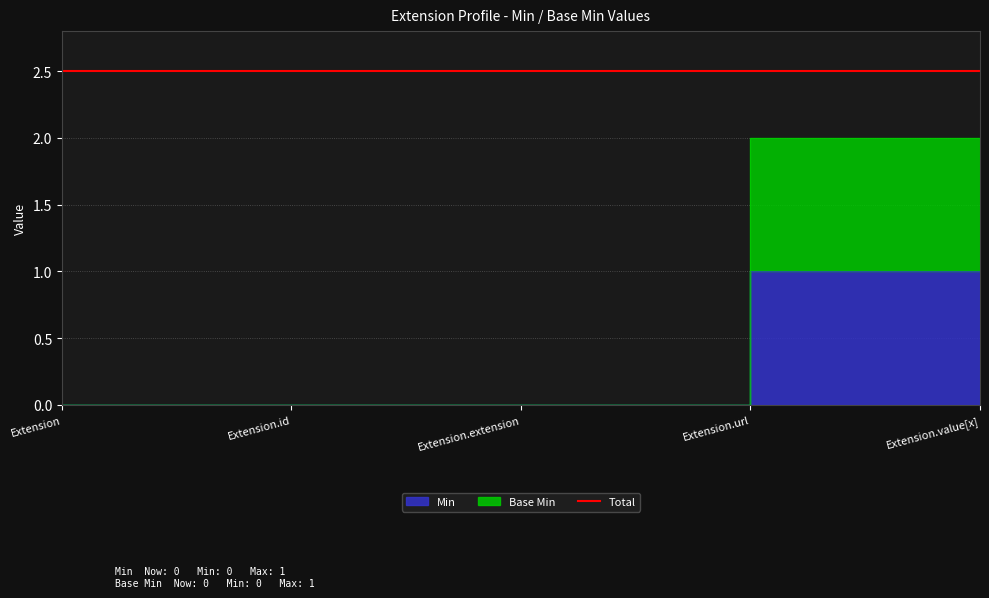

True or false: there are more than 1 points higher than both neighbors.

False